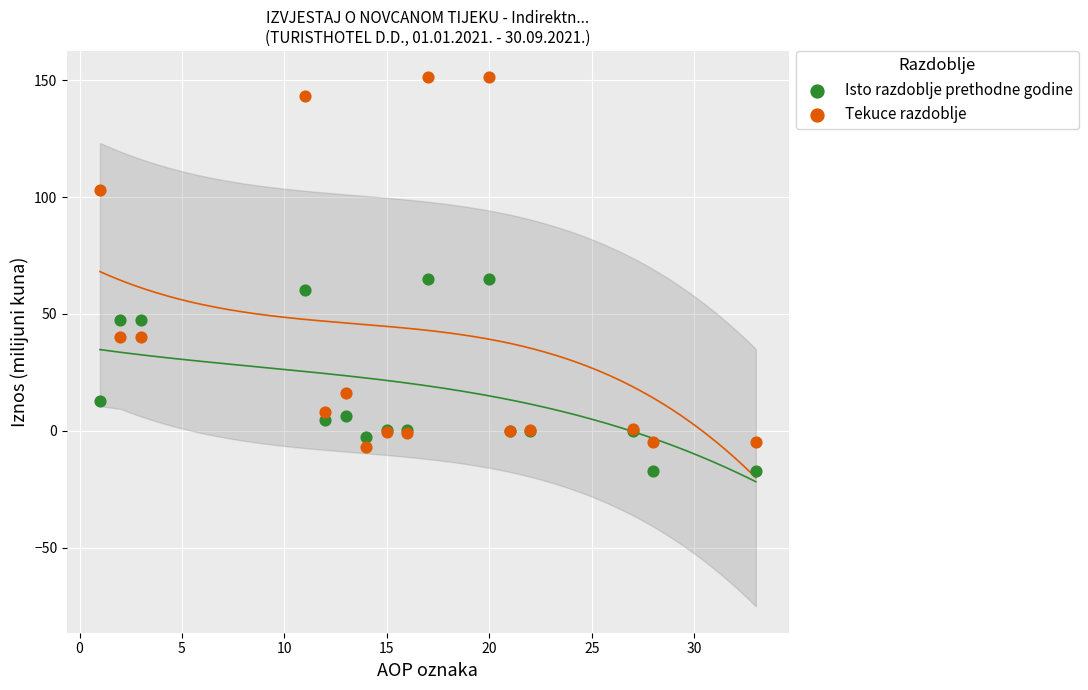

Which series has the largest Y range (max minus min)?

Tekuce razdoblje